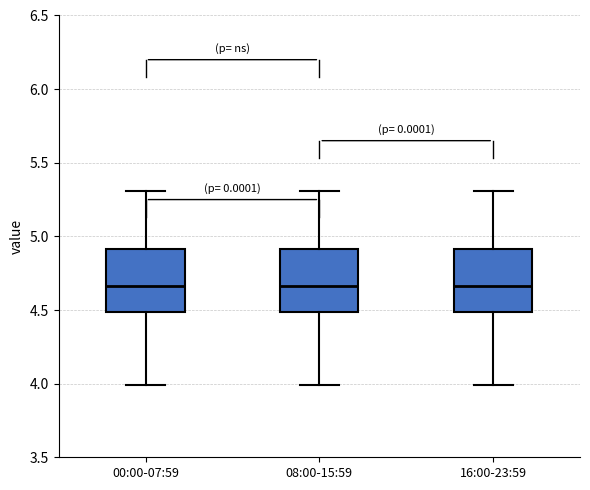

Where does the lower whisker of the box for 08:00-15:59 end on the y-axis? The values are not printed on the chart, so give them approximately, as read against the axis.

4.00